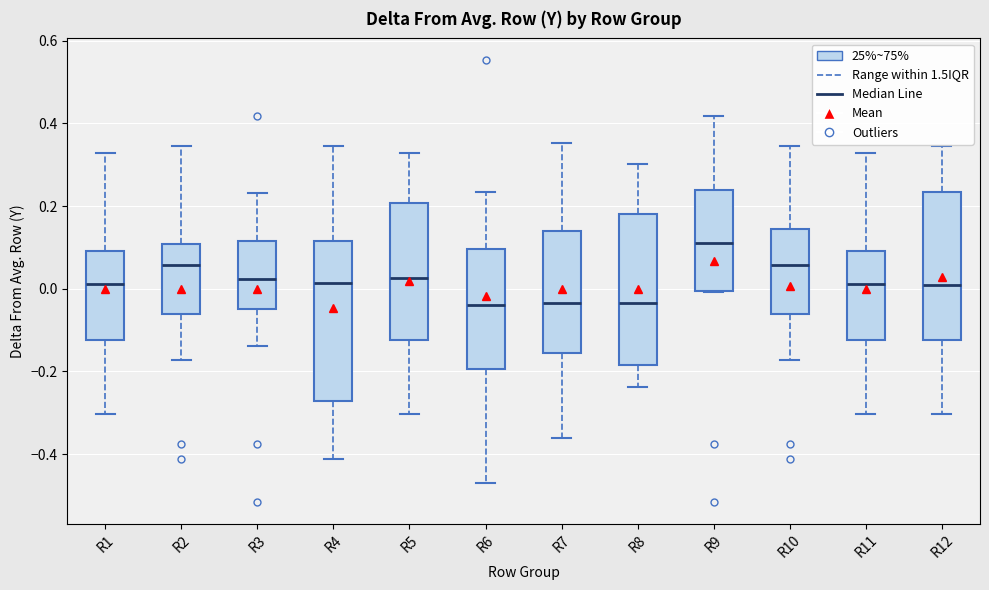

Reading left to right, read every box against the y-axis: the position of its median line, the range the box covers, and the ends of its whiskers. The values are not printed on the chart, so give them approximately, as read against the axis.

R1: median 0.02, box -0.12 to 0.10, whiskers -0.30 to 0.32
R2: median 0.06, box -0.06 to 0.10, whiskers -0.18 to 0.34
R3: median 0.02, box -0.04 to 0.12, whiskers -0.14 to 0.24
R4: median 0.02, box -0.28 to 0.12, whiskers -0.42 to 0.34
R5: median 0.02, box -0.12 to 0.20, whiskers -0.30 to 0.32
R6: median -0.04, box -0.20 to 0.10, whiskers -0.46 to 0.24
R7: median -0.04, box -0.16 to 0.14, whiskers -0.36 to 0.36
R8: median -0.04, box -0.18 to 0.18, whiskers -0.24 to 0.30
R9: median 0.10, box 0.00 to 0.24, whiskers 0.00 to 0.42
R10: median 0.06, box -0.06 to 0.14, whiskers -0.18 to 0.34
R11: median 0.02, box -0.12 to 0.10, whiskers -0.30 to 0.32
R12: median 0.02, box -0.12 to 0.24, whiskers -0.30 to 0.34